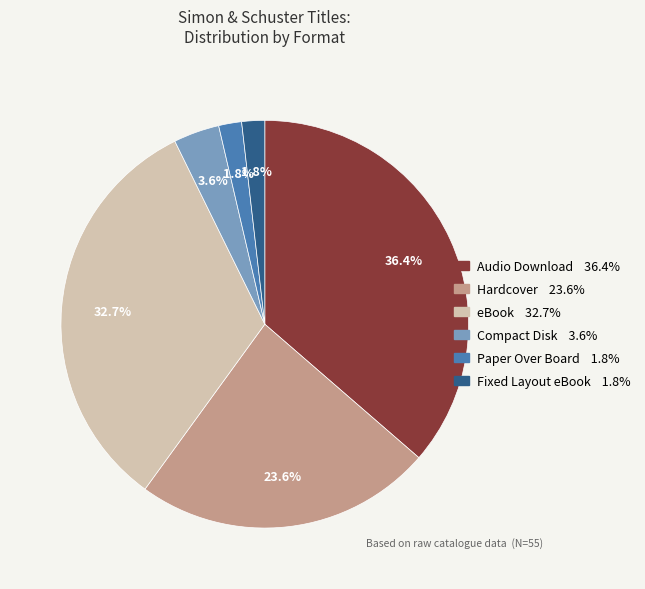

What percentage do Fixed Layout eBook and eBook together represent?

34.5%